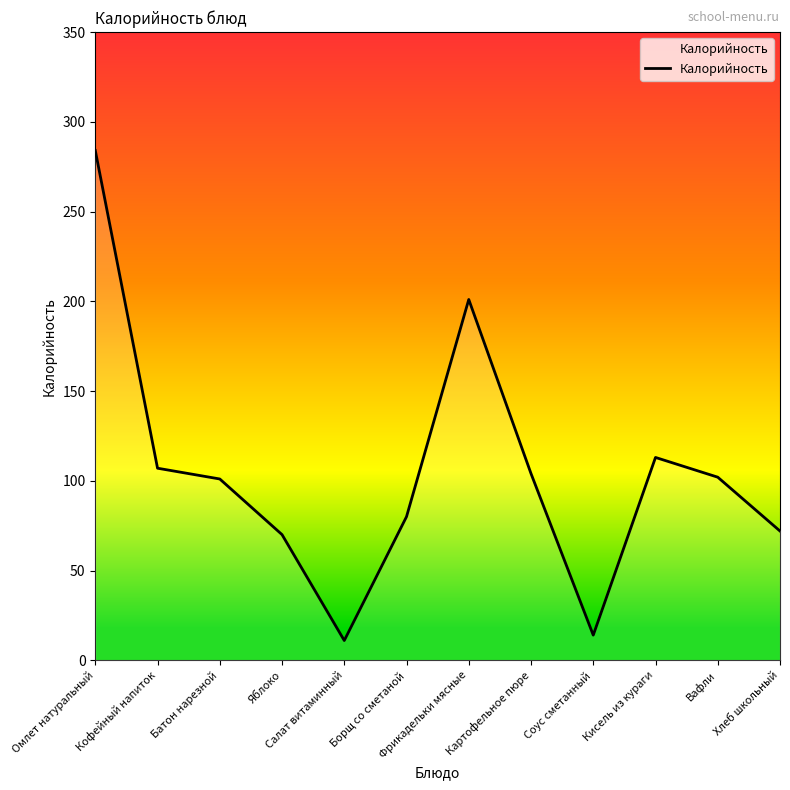

What is the difference between the values at Батон нарезной and Соус сметанный?

87